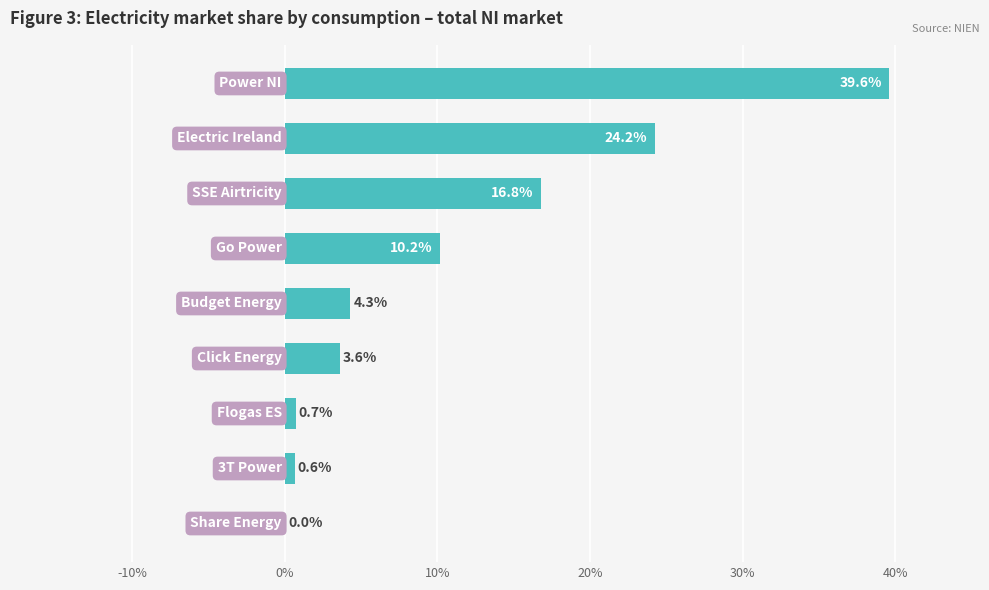

Are the bars horizontal?

Yes